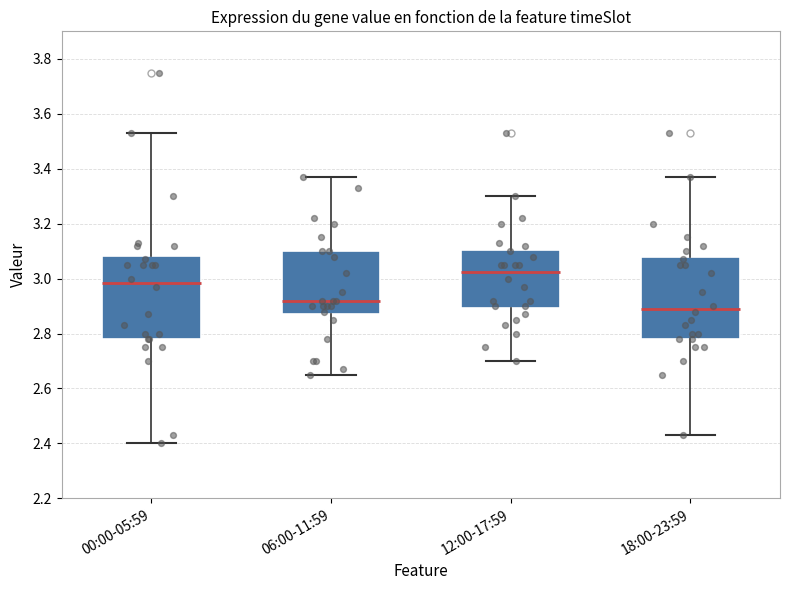

Reading left to right, read every box against the y-axis: the position of its median line, the range the box covers, and the ends of its whiskers. The values are not printed on the chart, so give them approximately, as read against the axis.

00:00-05:59: median 2.98, box 2.78 to 3.08, whiskers 2.40 to 3.54
06:00-11:59: median 2.92, box 2.88 to 3.10, whiskers 2.66 to 3.38
12:00-17:59: median 3.02, box 2.90 to 3.10, whiskers 2.70 to 3.30
18:00-23:59: median 2.90, box 2.78 to 3.08, whiskers 2.44 to 3.38